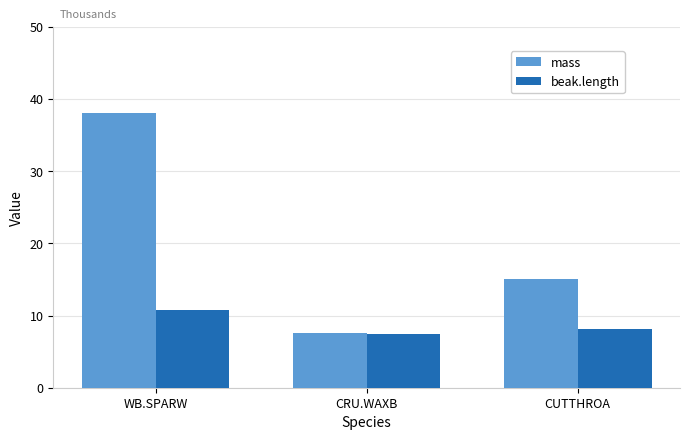

Reading right to left, list all the values displayed in this chart.

mass: 15.0	7.5	38.1
beak.length: 8.1	7.4	10.7